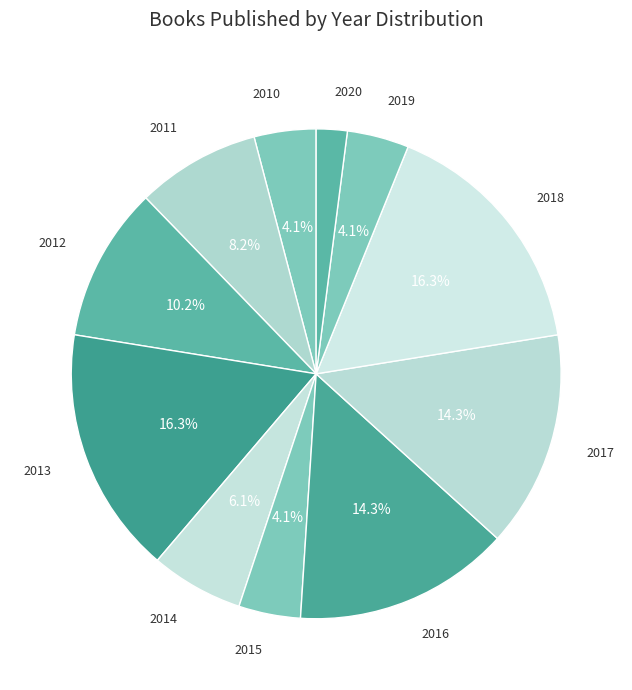

Count the number of slices in the pie.

11